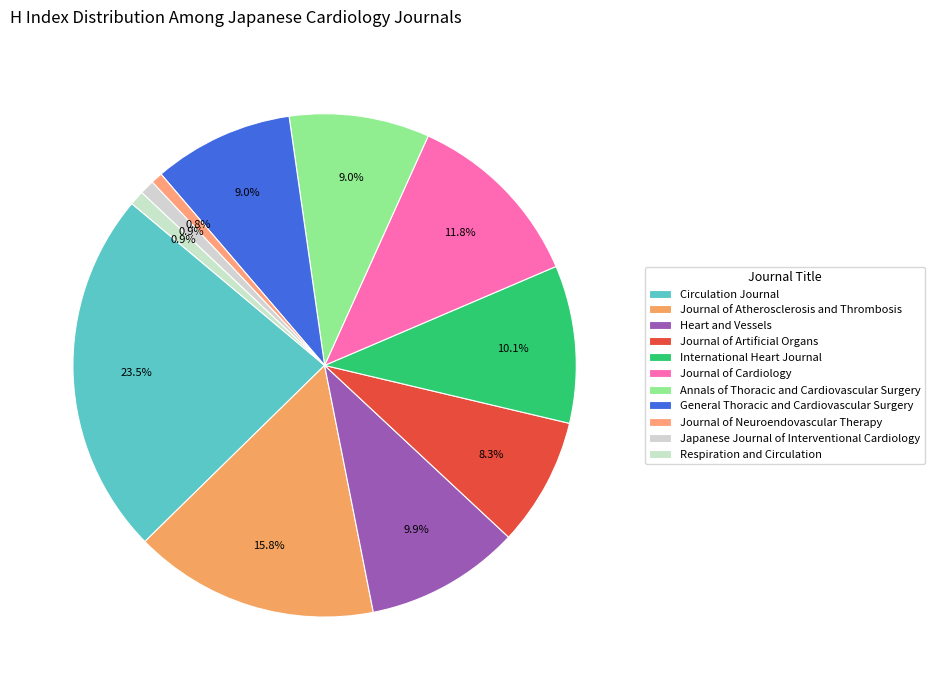

To the nearest percent, what portion does General Thoracic and Cardiovascular Surgery represent?

9%